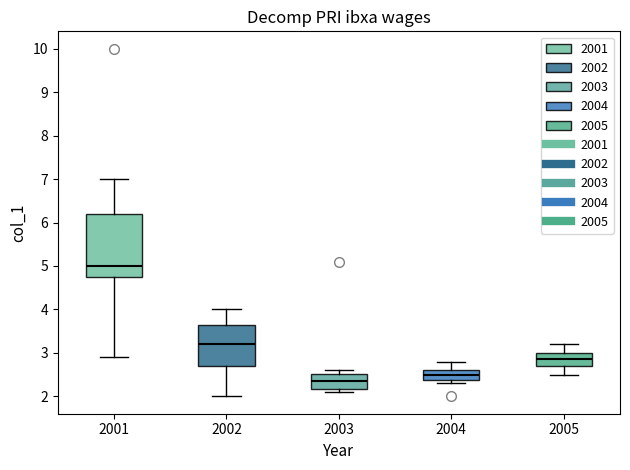

Reading left to right, read every box against the y-axis: the position of its median line, the range the box covers, and the ends of its whiskers. The values are not printed on the chart, so give them approximately, as read against the axis.

2001: median 5.0, box 4.8 to 6.2, whiskers 2.9 to 7.0
2002: median 3.2, box 2.7 to 3.7, whiskers 2.0 to 4.0
2003: median 2.4, box 2.2 to 2.5, whiskers 2.1 to 2.6
2004: median 2.5, box 2.4 to 2.6, whiskers 2.3 to 2.8
2005: median 2.9, box 2.7 to 3.0, whiskers 2.5 to 3.2